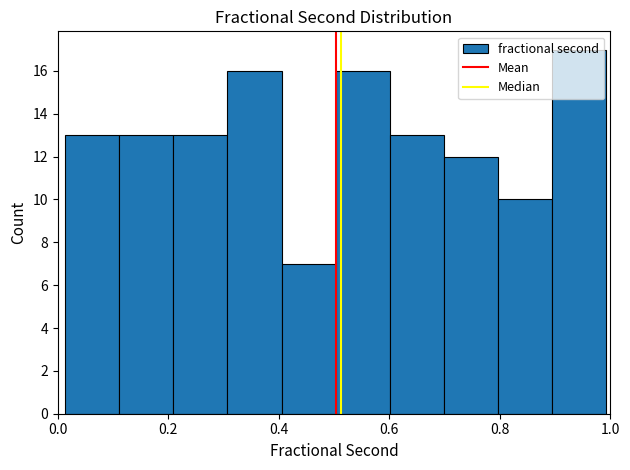

Reading left to right, list every bar in this chart as the range it spans on the x-axis followed by its height. Neither the bar edges nor the heights are printed on the chart, so give them approximately, as read against the axes.

0.02 to 0.12: 13
0.12 to 0.20: 13
0.20 to 0.30: 13
0.30 to 0.40: 16
0.40 to 0.50: 7
0.50 to 0.60: 16
0.60 to 0.70: 13
0.70 to 0.80: 12
0.80 to 0.90: 10
0.90 to 1.00: 17